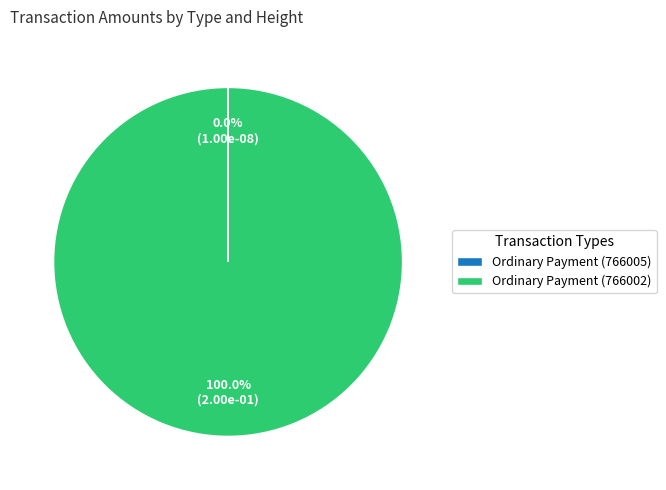

Is there a majority slice in this chart?

Yes